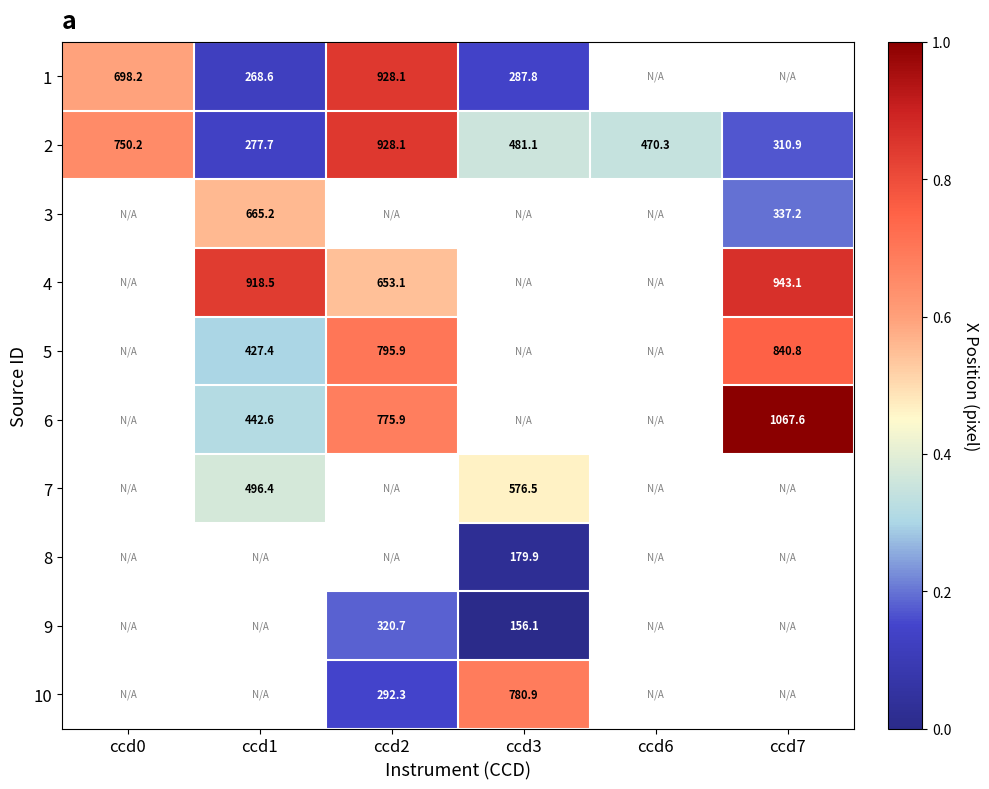

How many values in 4 are above zero?

3